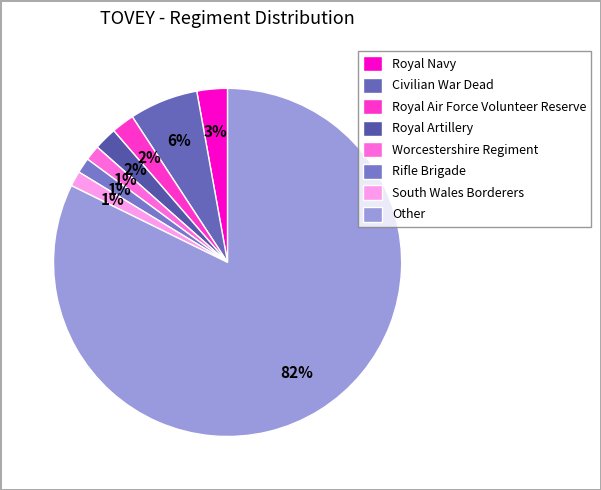

How many slices are in this pie chart?

8